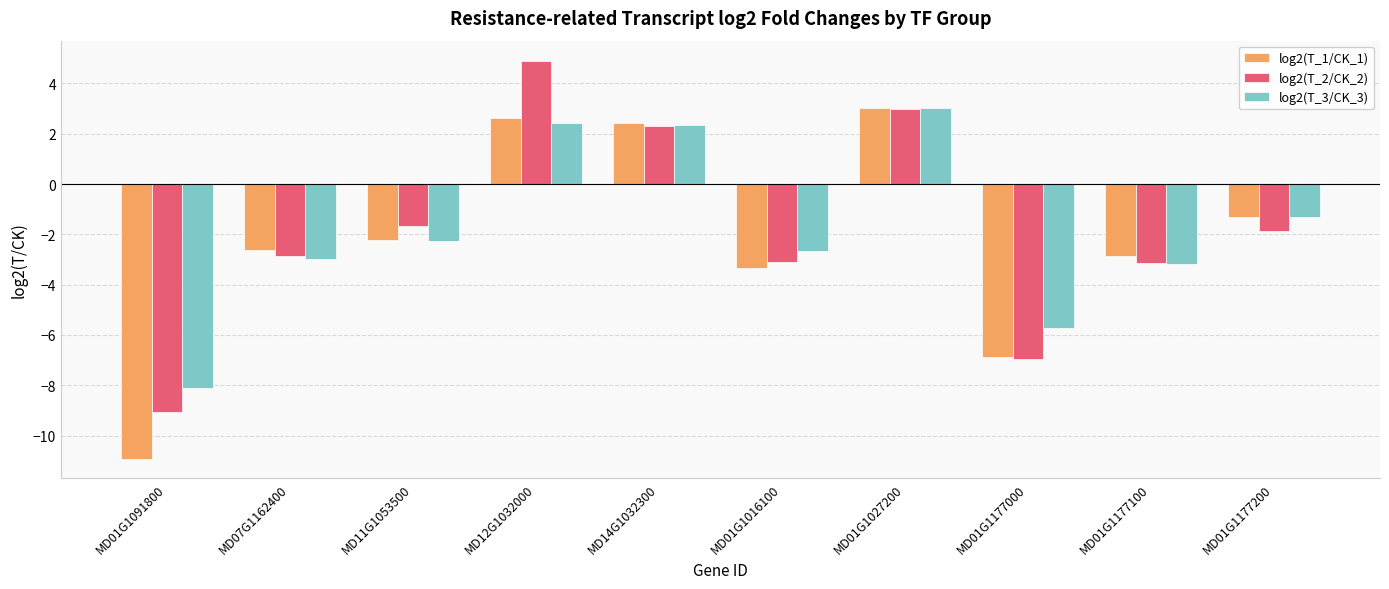

What are all the series names shown in the legend?

log2(T_1/CK_1), log2(T_2/CK_2), log2(T_3/CK_3)